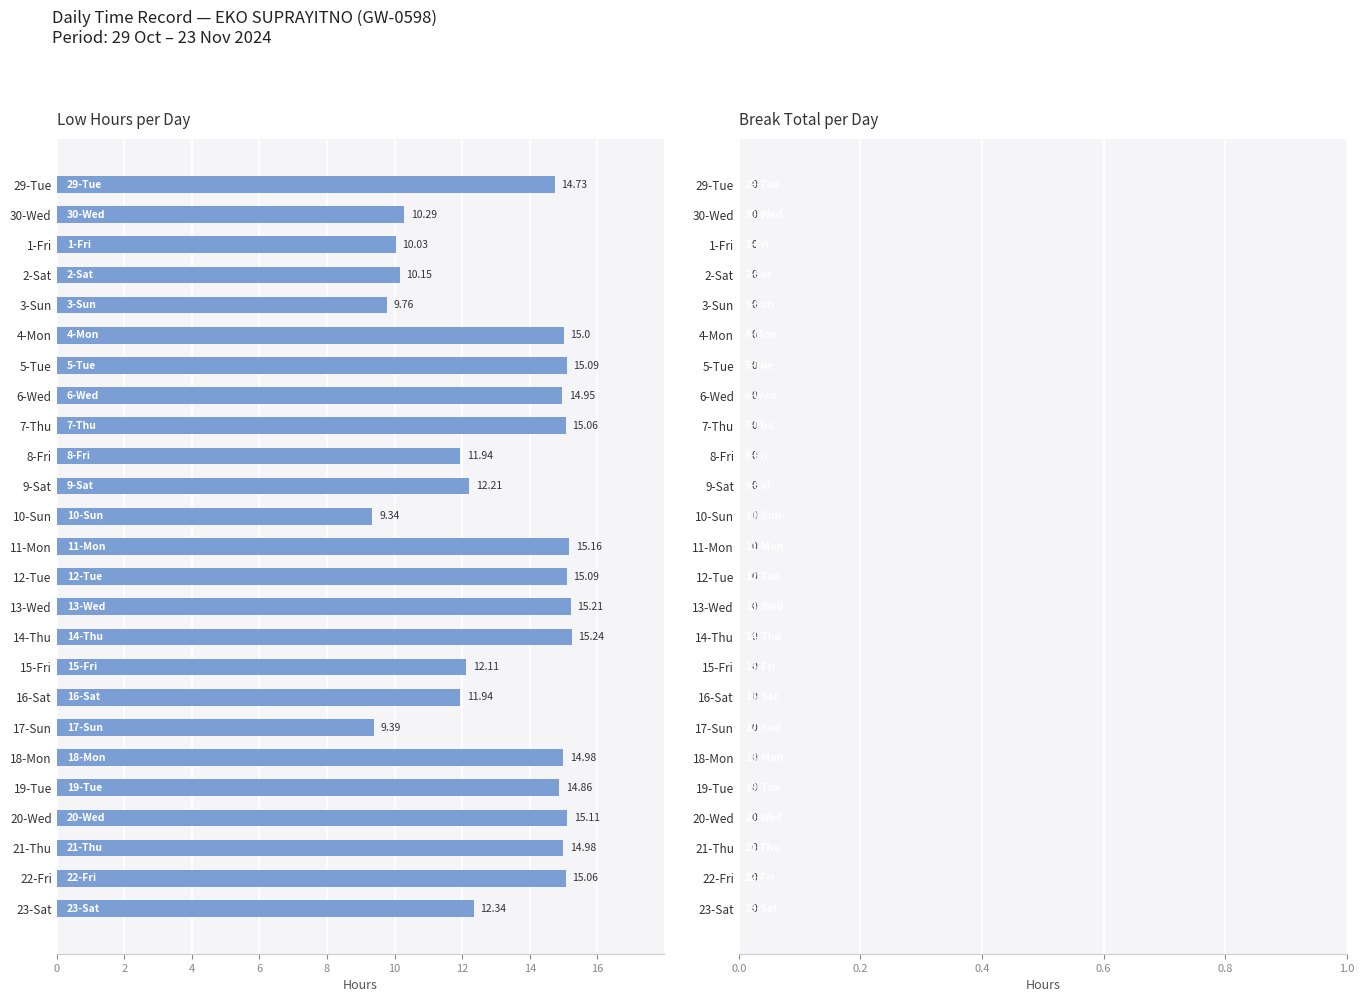

What is the difference between the maximum and minimum values?

5.9